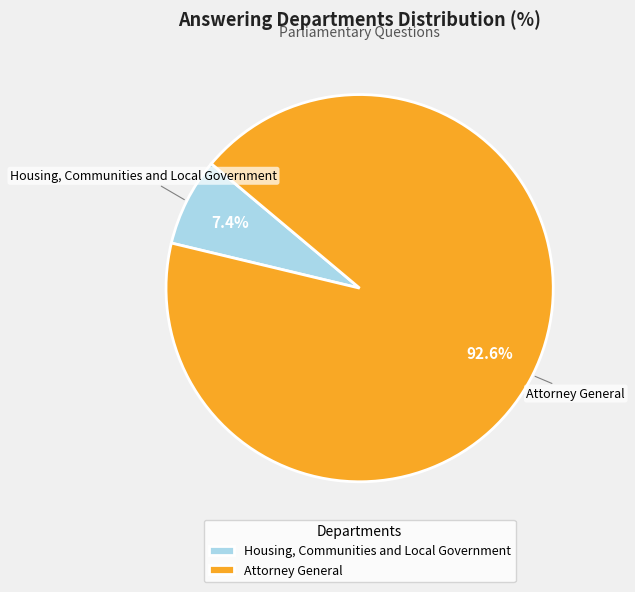

Count the number of slices in the pie.

2